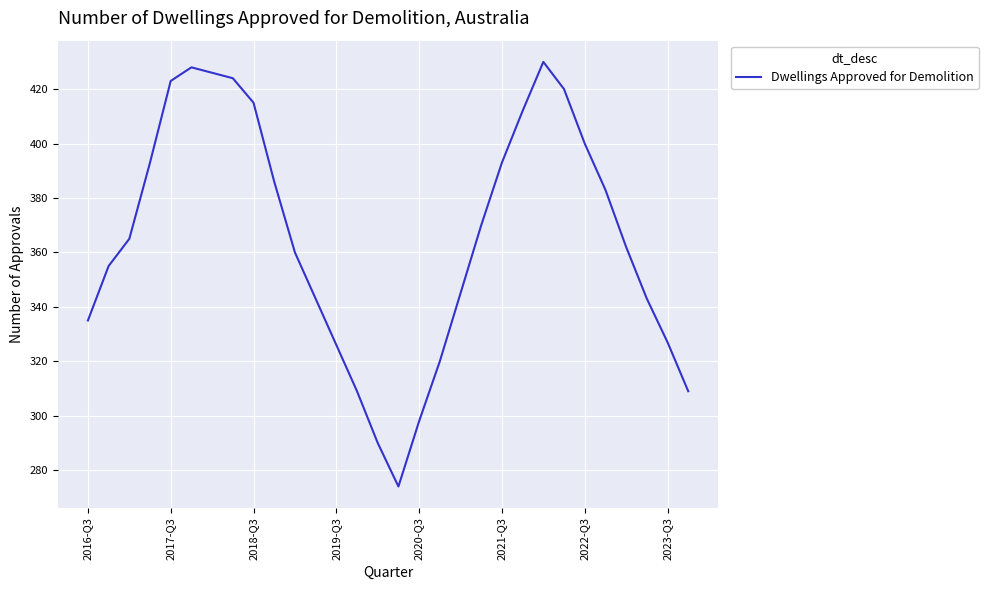

What is the maximum value shown in the chart?

430